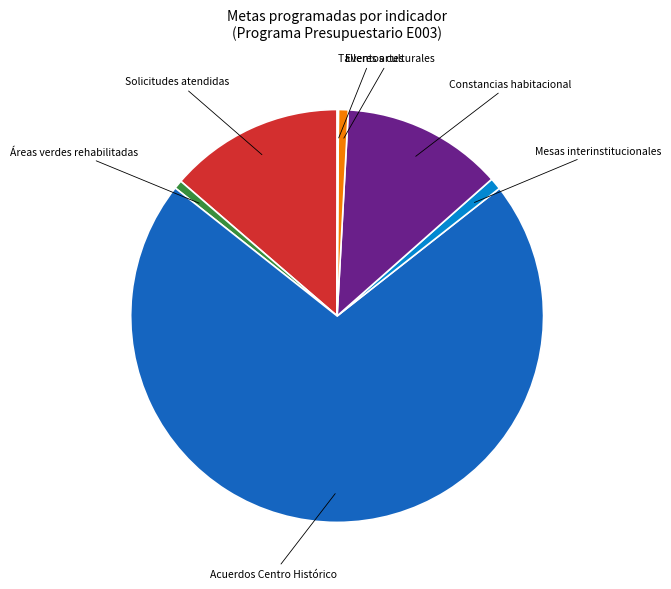

What is the ratio of the value at Áreas verdes rehabilitadas to the value at Eventos culturales?

0.9